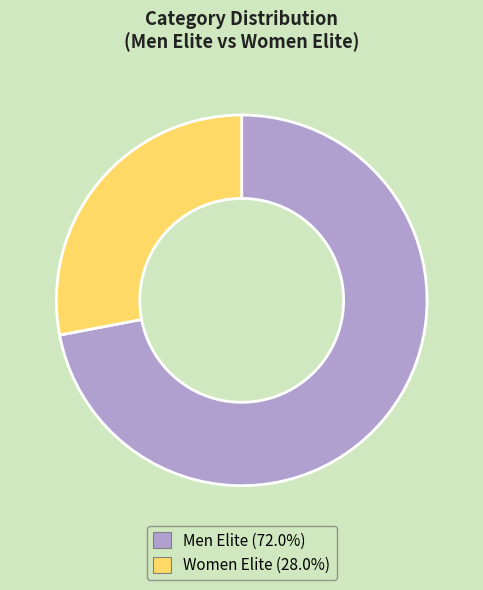

Does Women Elite represent more than half of the total?

No